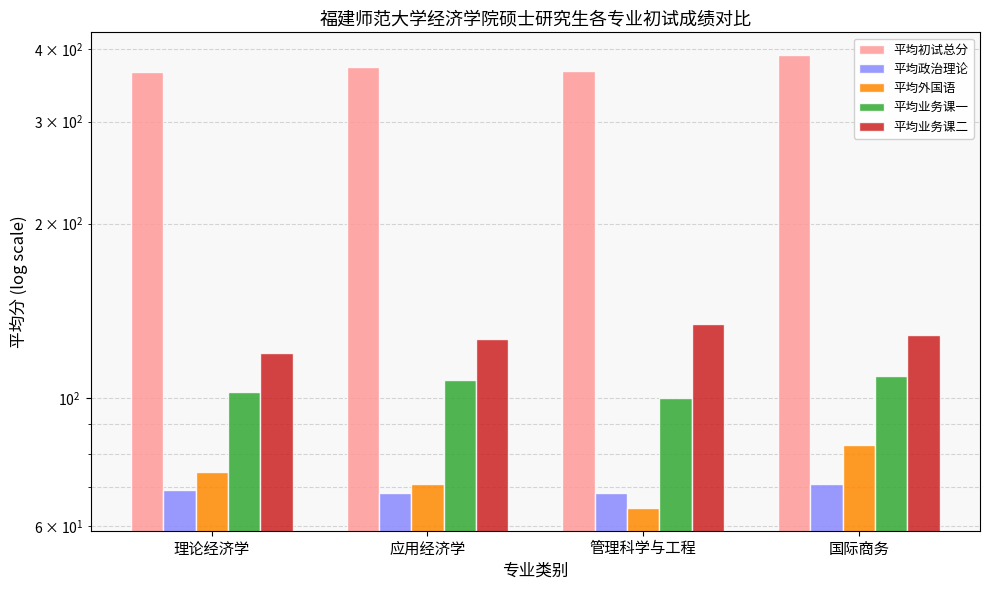

List the series in order of their peak value, highest first.

平均初试总分, 平均业务课二, 平均业务课一, 平均外国语, 平均政治理论